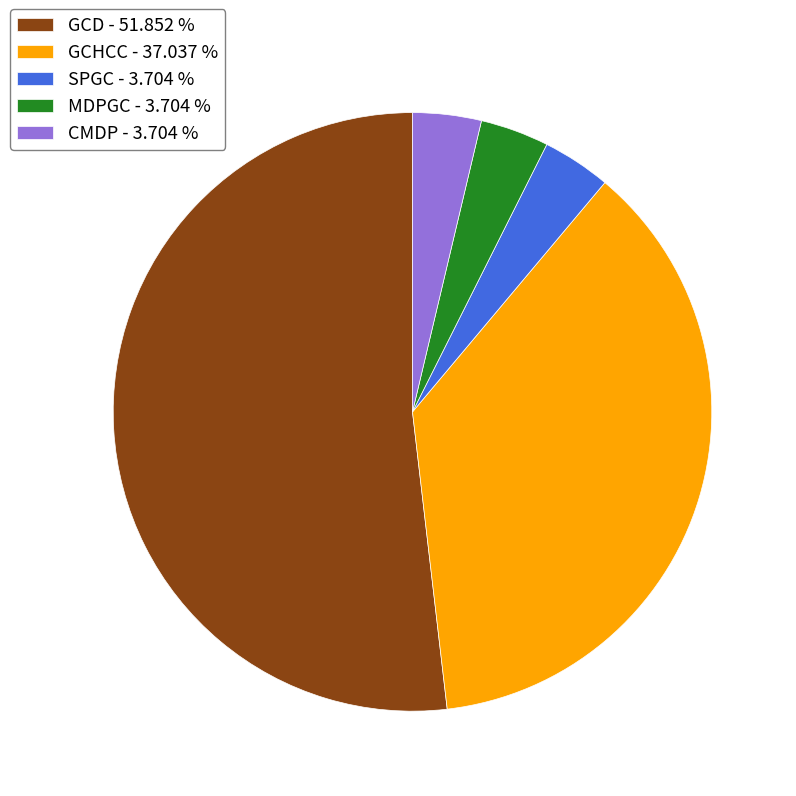

Is GCD the majority of the pie?

Yes